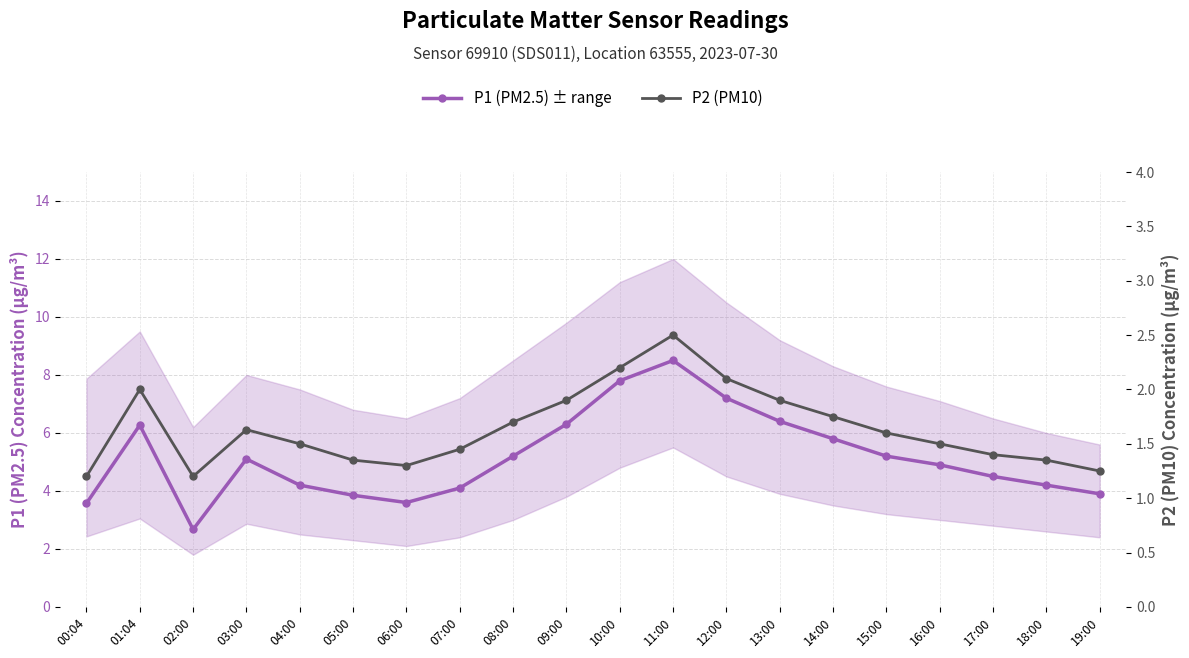

What is the difference between the maximum and minimum values in the P2 (PM10) series?

1.3